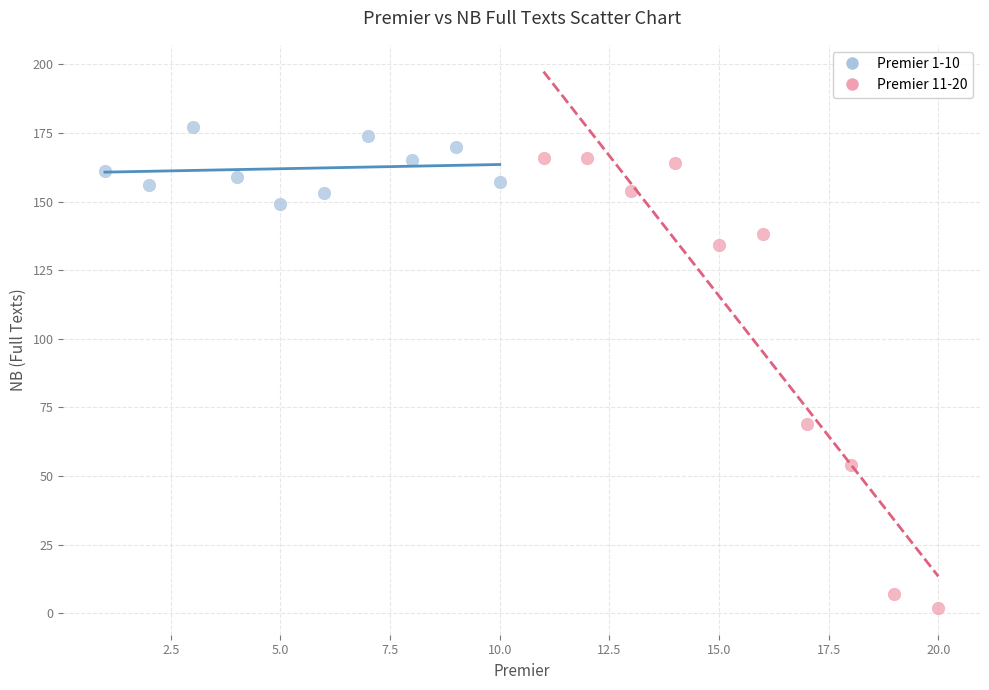

Which series reaches the minimum Y coordinate?

Premier 11-20